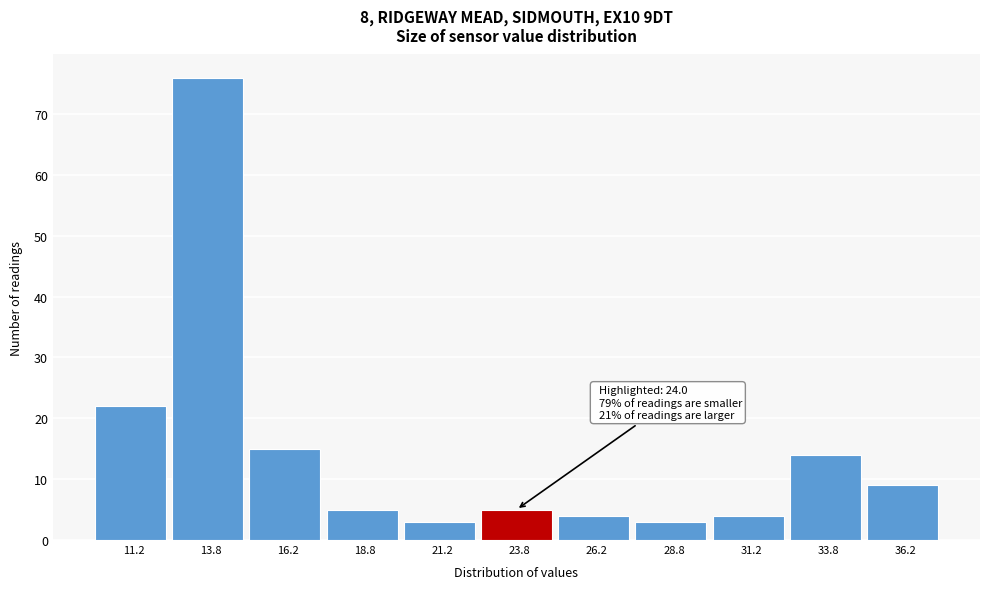

Which range on the x-axis has the tallest bar?

12.5 to 15.0